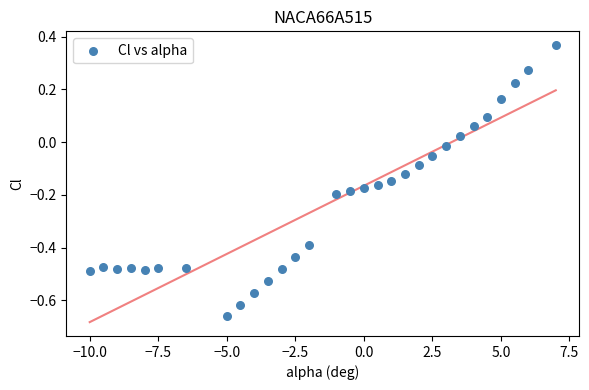

What is the range of Y values (max minus min)?

1.0